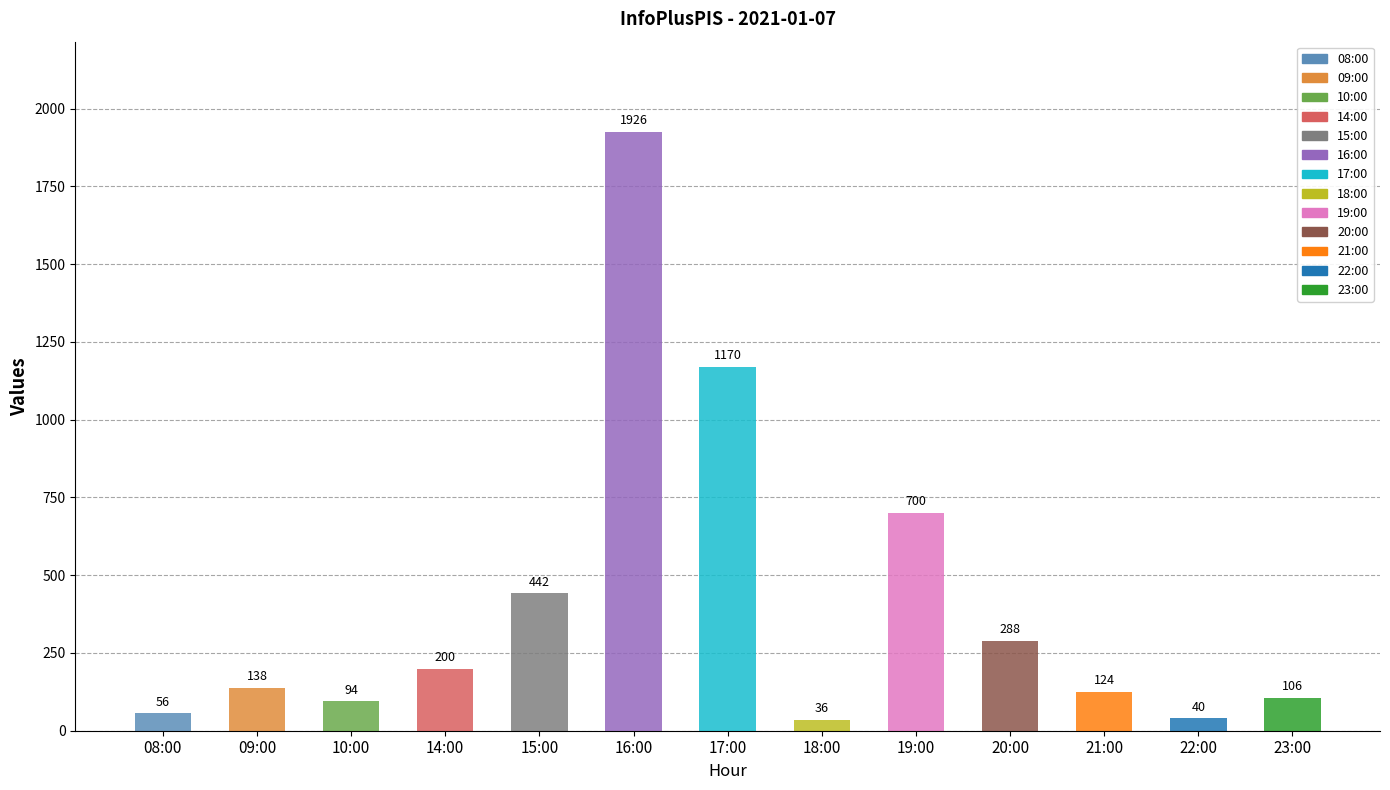

What is the average value?

409